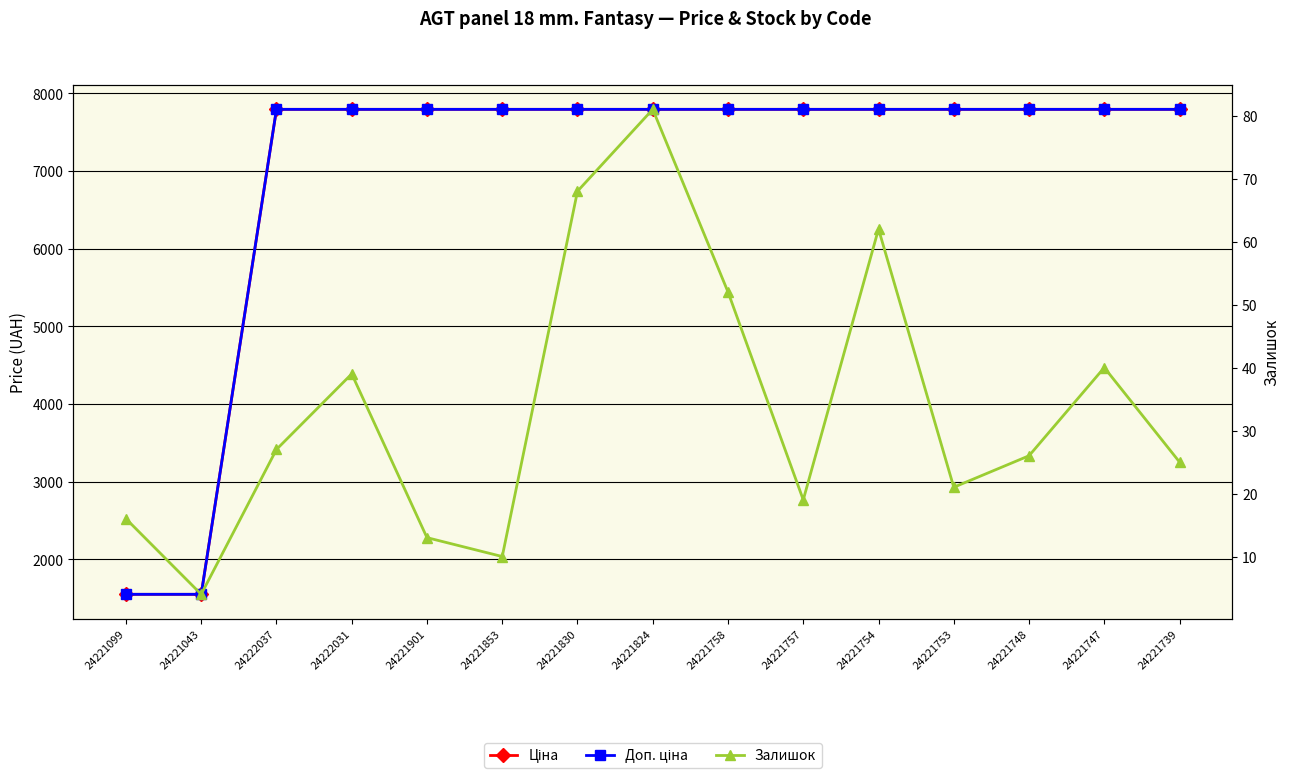

Is it true that Ціна equals 12646.2 at 24221748?

False